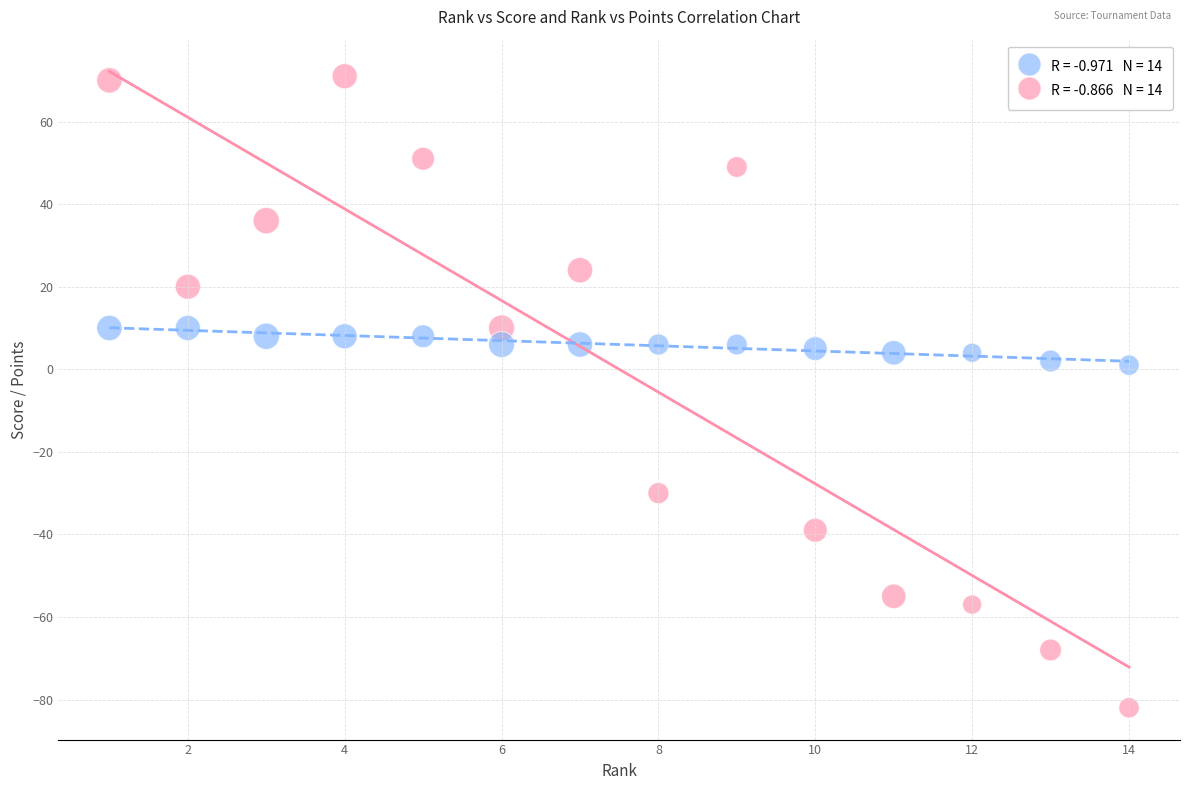

Across all data points, what is the range of Y values (max minus min)?

153